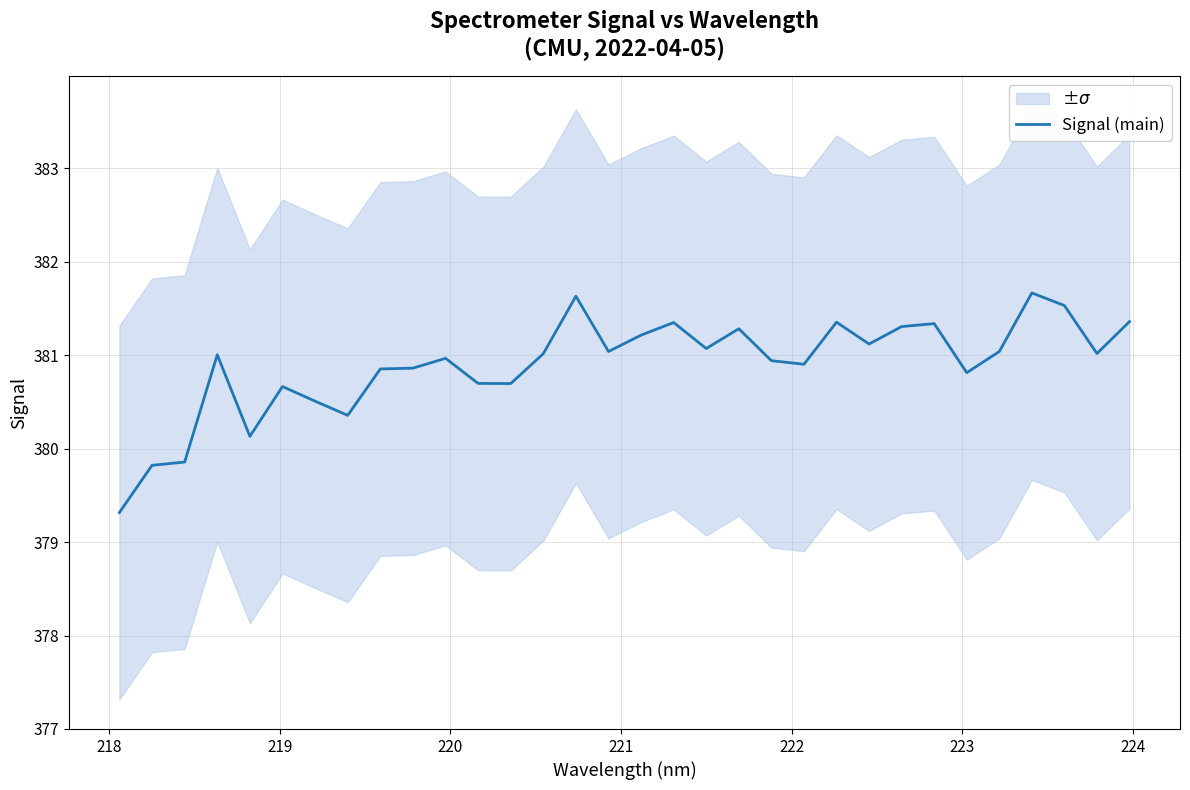

What is the highest value of the Signal (main) series?

381.7